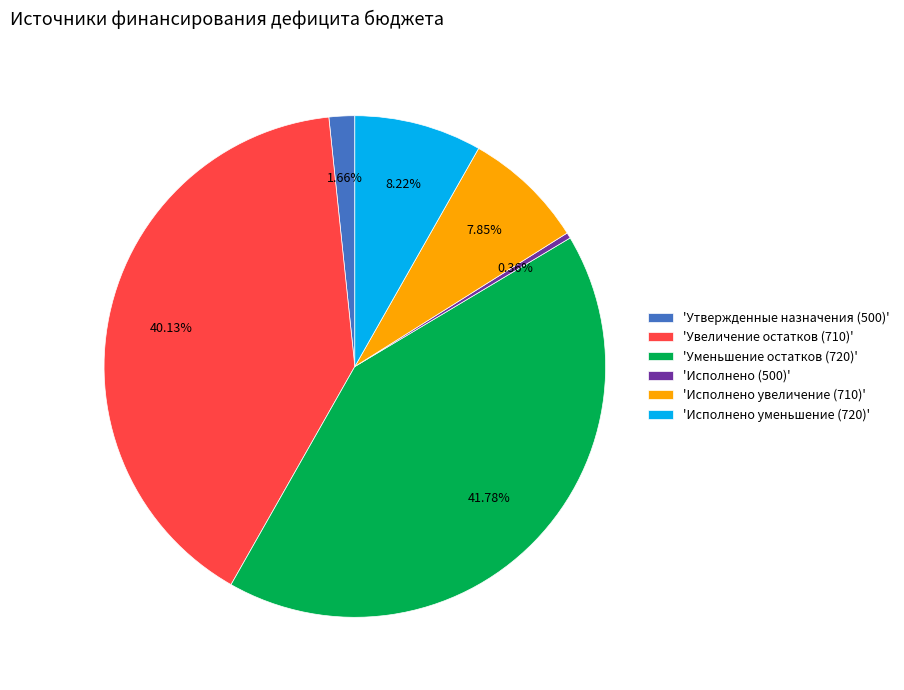

What is the ratio of the value at 'Увеличение остатков (710)' to the value at 'Уменьшение остатков (720)'?

1.0